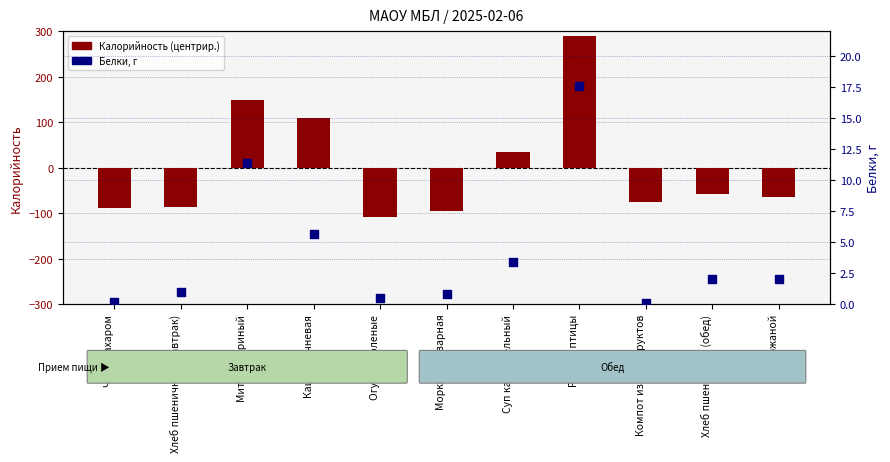

Is the value of Белки, г at Компот из сухофруктов greater than the value of Калорийность (центрир.) at Чай с сахаром?

Yes